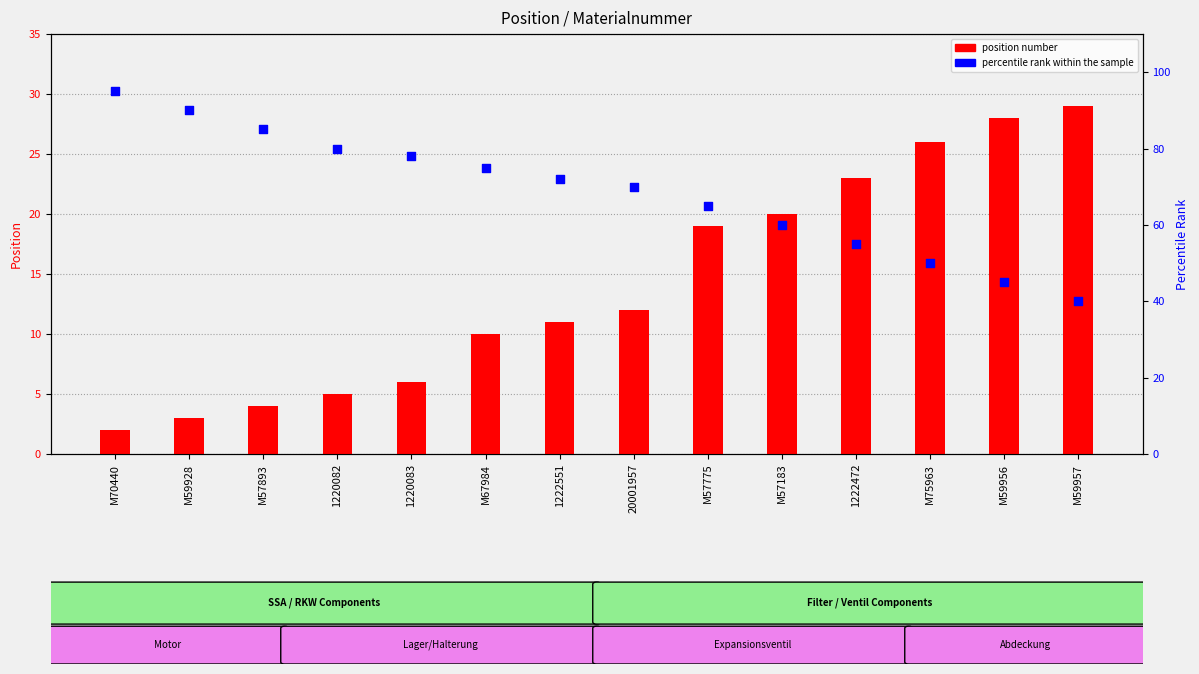

Is the value of position number at 20001957 greater than the value of percentile rank at 1222472?

No